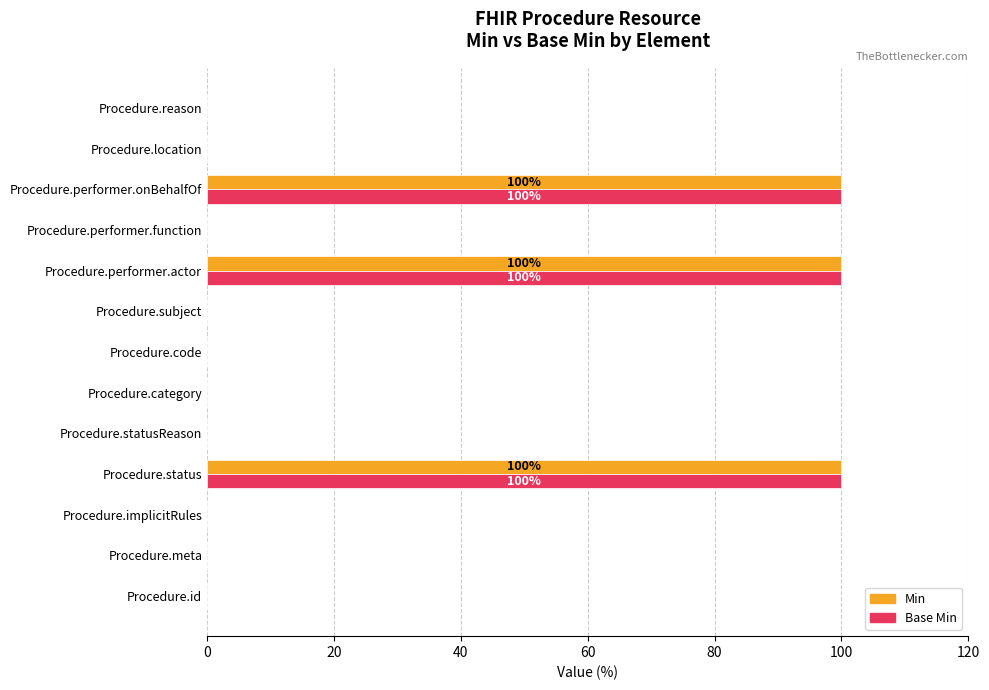

What is the maximum value for Min?

100